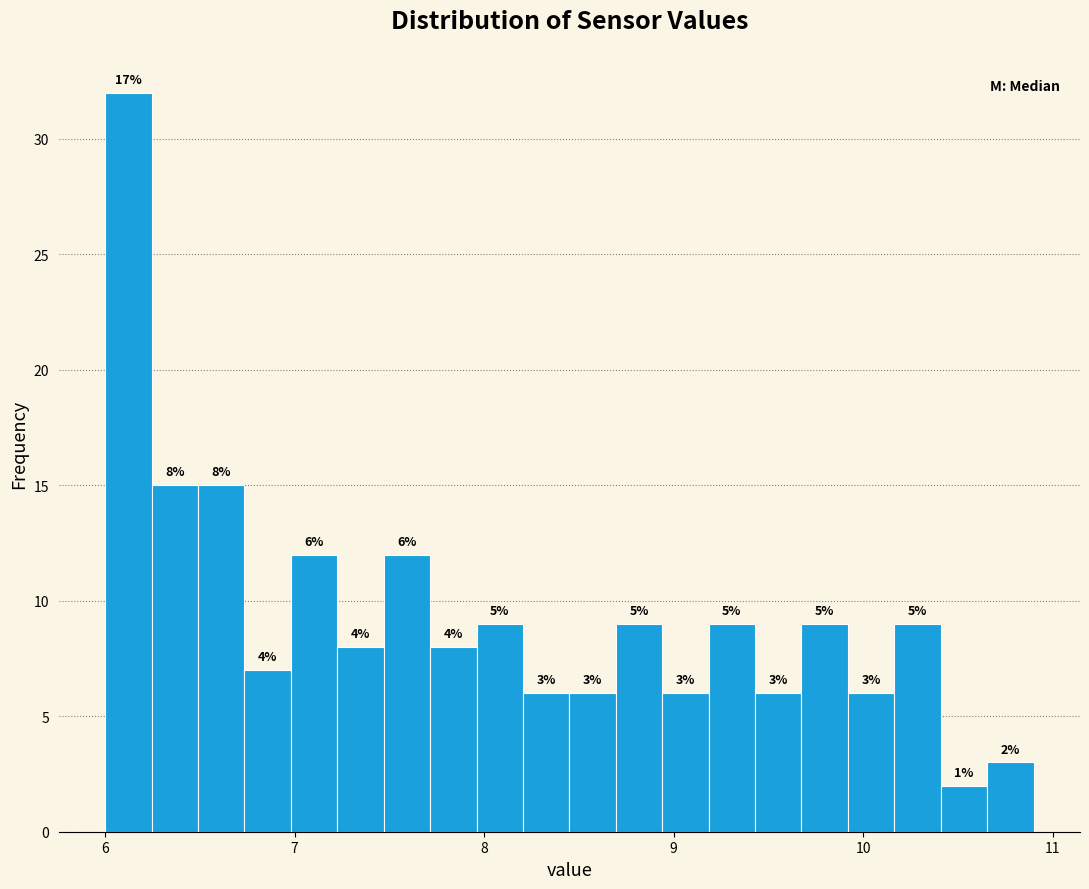

Read against the x-axis, roughly where is the centre of the tallest bar?

6.1